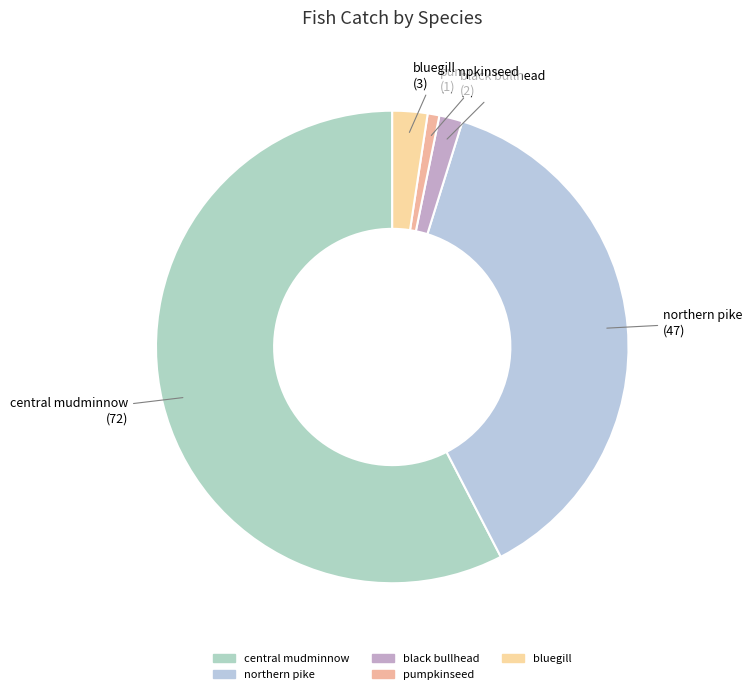

Rank the categories by value from lowest to highest.

pumpkinseed, black bullhead, bluegill, northern pike, central mudminnow